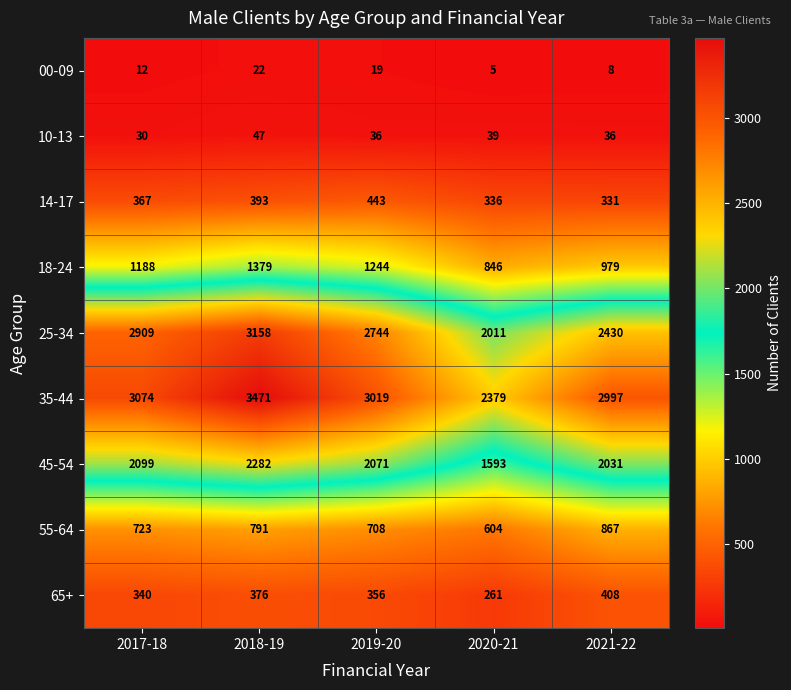

Is the value of 00-09 at 2021-22 greater than the value of 18-24 at 2019-20?

No